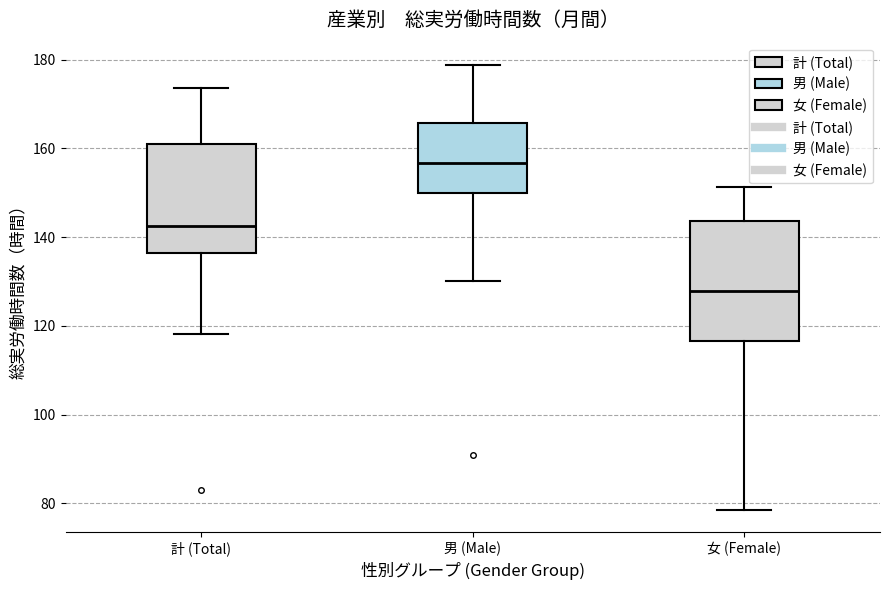

Reading left to right, read every box against the y-axis: the position of its median line, the range the box covers, and the ends of its whiskers. The values are not printed on the chart, so give them approximately, as read against the axis.

計 (Total): median 142, box 136 to 162, whiskers 118 to 174
男 (Male): median 156, box 150 to 166, whiskers 130 to 178
女 (Female): median 128, box 116 to 144, whiskers 78 to 152